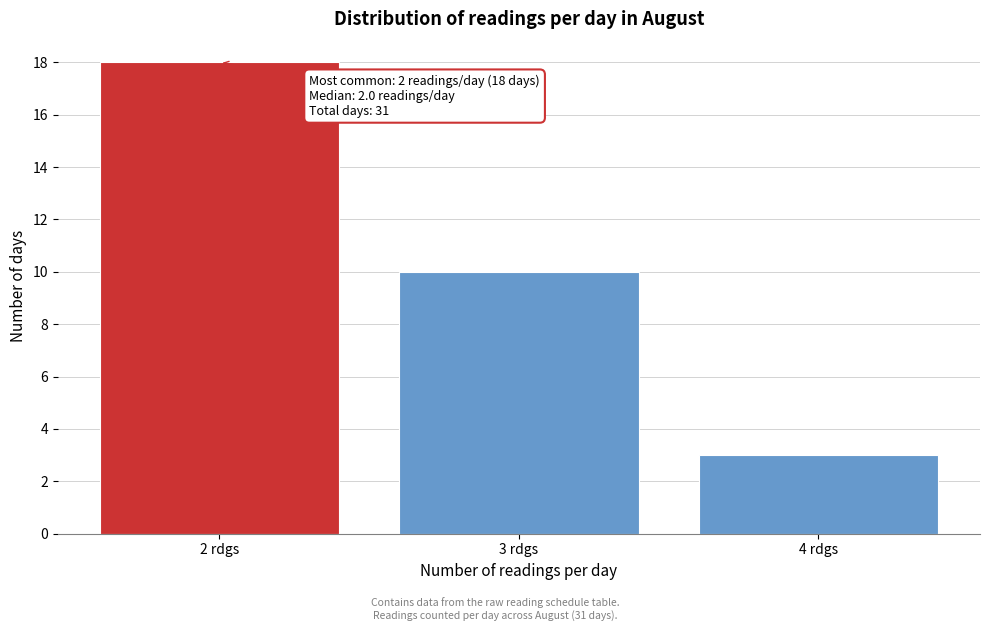

Reading left to right, extract all data points from this chart.

18	10	3